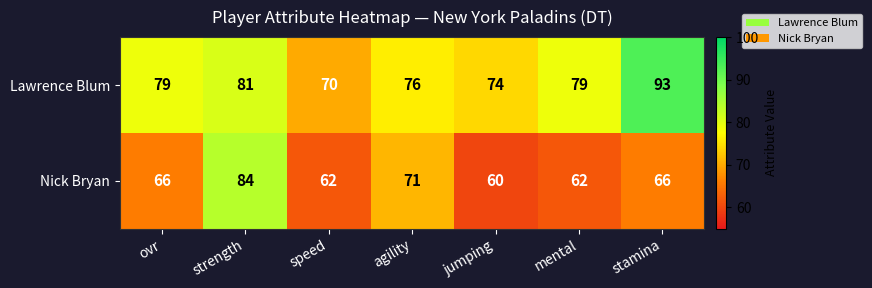

What is the sum of all Lawrence Blum values?

552